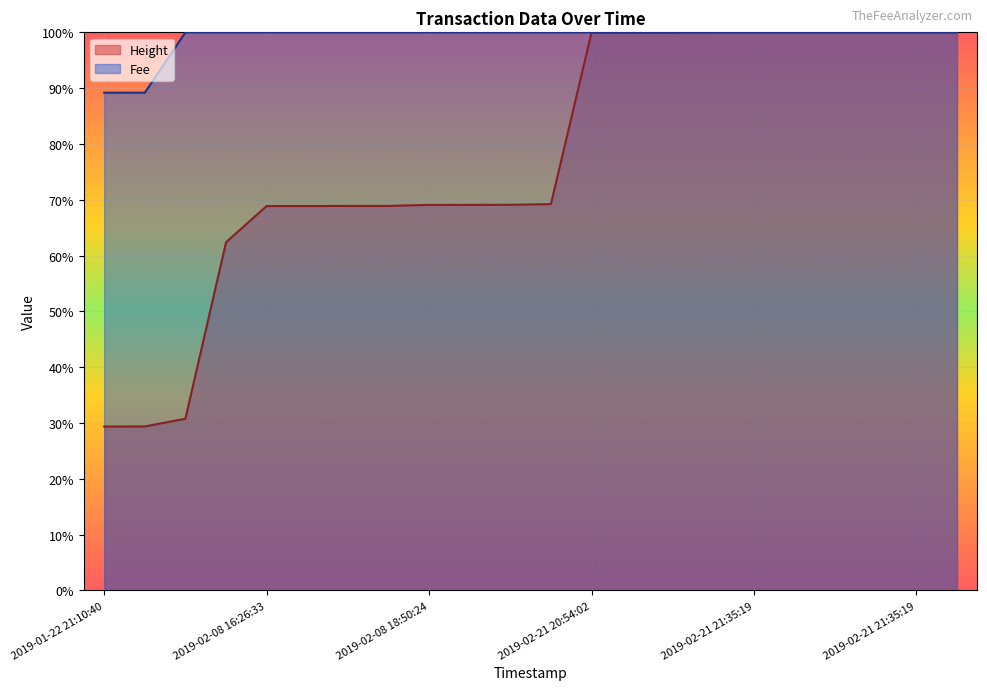

What is the label of the 21st point from the right?

2019-01-22 21:15:40